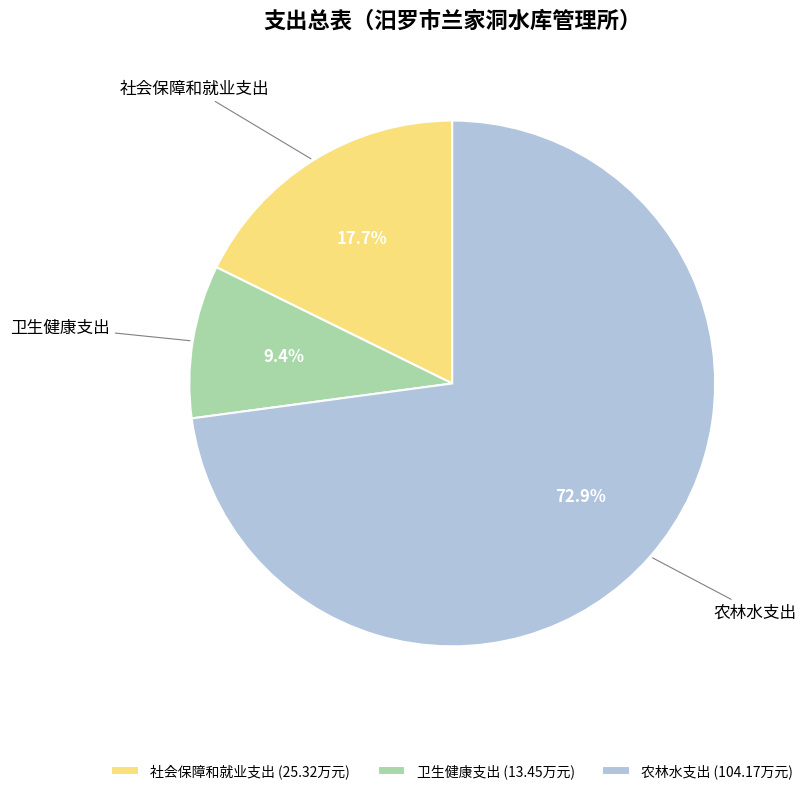

Which slice is the smallest?

卫生健康支出